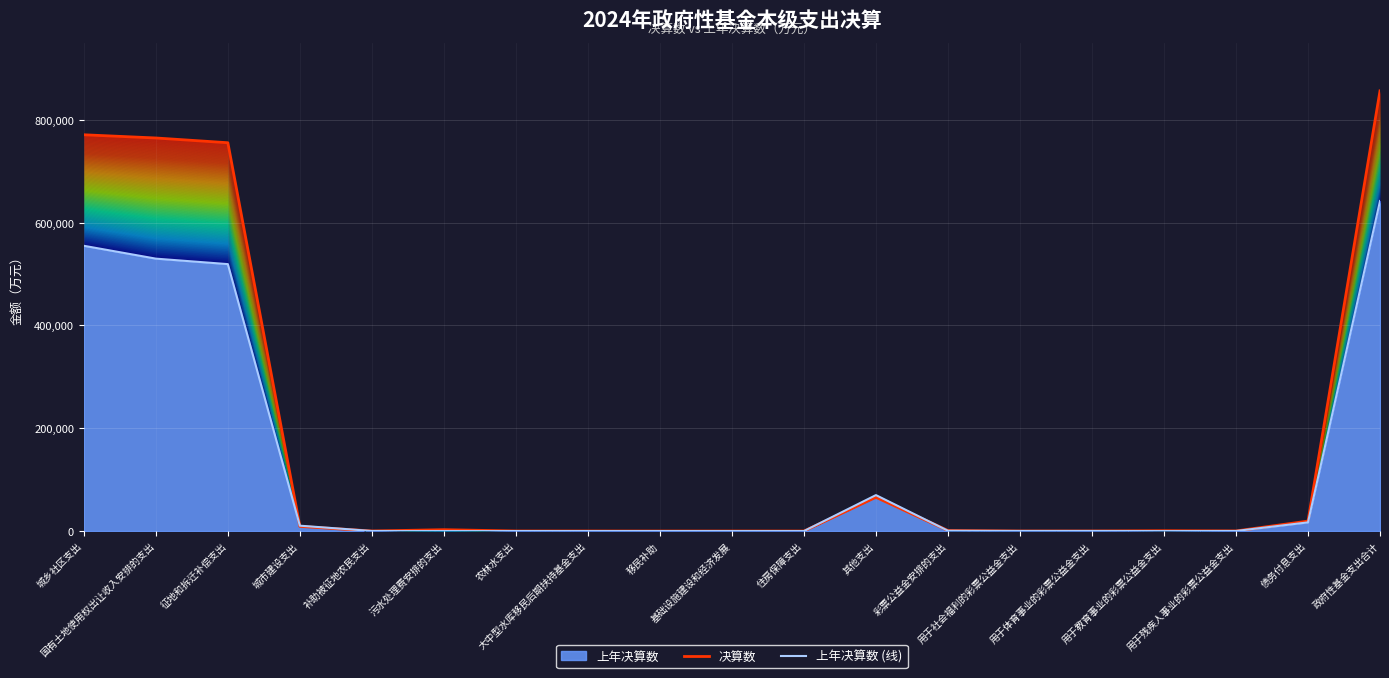

True or false: 上年决算数 (线) has a value of 351 at 用于体育事业的彩票公益金支出.

False